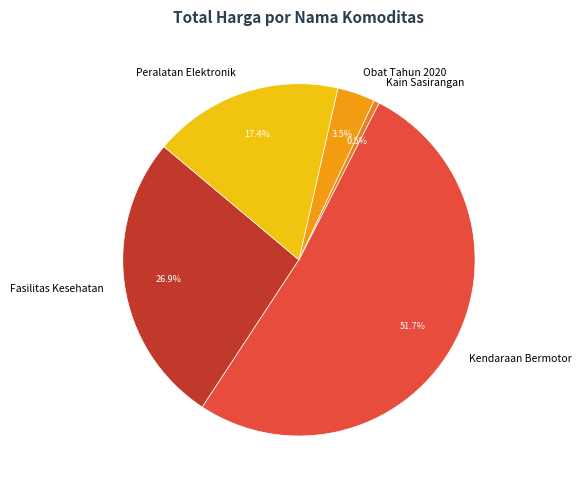

Rank the categories by value from lowest to highest.

Kain Sasirangan, Obat Tahun 2020, Peralatan Elektronik, Fasilitas Kesehatan, Kendaraan Bermotor